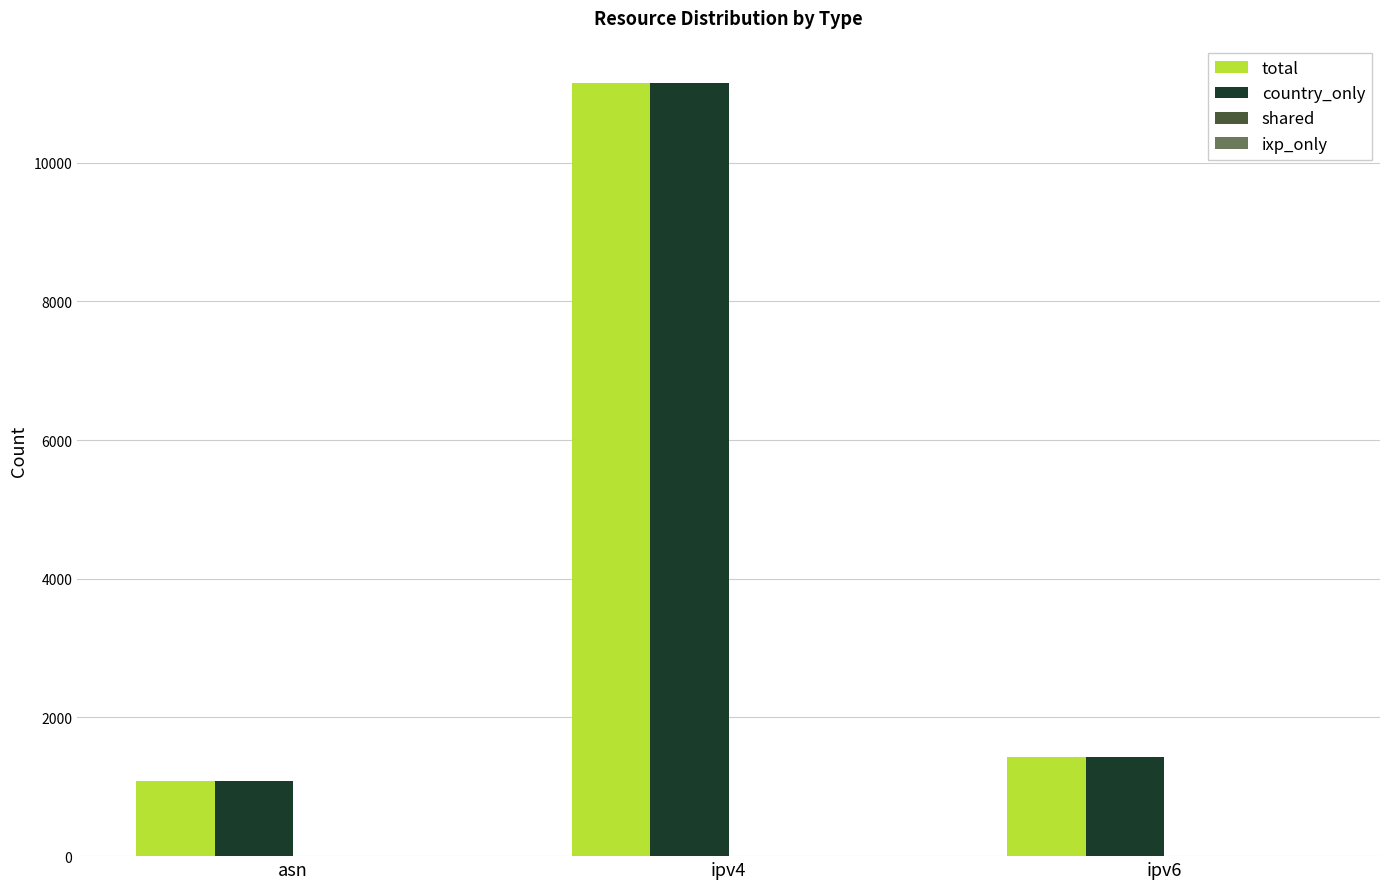

What is the value of the country_only bar at the 3rd from the left?

1435